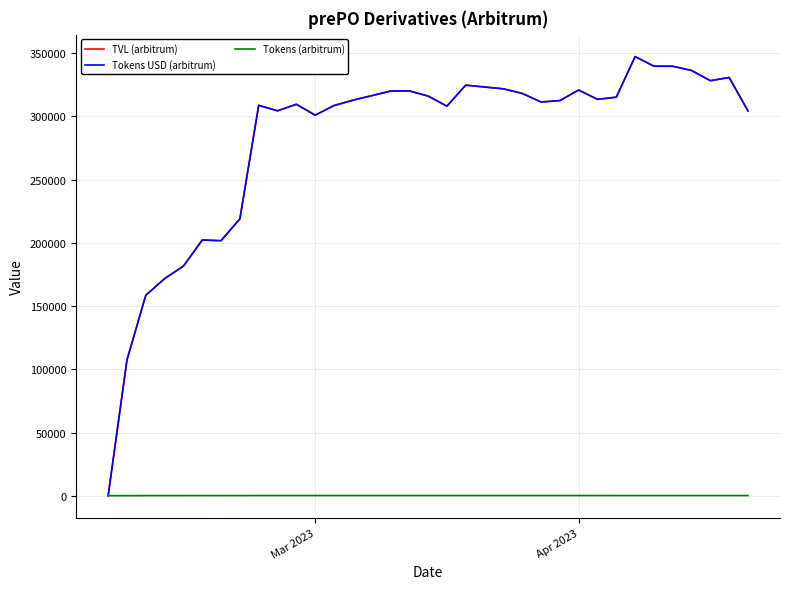

Reading right to left, transcribe all the data shown in this chart.

TVL (arbitrum): 304307.1	330805.6	328255.8	336326.5	339682.1	339740.1	347327.0	315200.0	313527.3	320870.7	312520.7	311415.2	318220.5	321814.0	323283.7	324732.2	308125.8	316125.9	320208.3	320018.7	316408.4	312791.3	308601.3	301019.5	309598.3	304411.8	308784.3	219017.6	201719.2	202235.6	181613.5	171738.7	158546.9	107356.1	0.9
Tokens USD (arbitrum): 304307.1	330805.6	328255.8	336326.5	339682.1	339740.1	347327.0	315200.0	313527.3	320870.7	312520.7	311415.2	318220.5	321814.0	323283.7	324732.2	308125.8	316125.9	320208.3	320018.7	316408.4	312791.3	308601.3	301019.5	309598.3	304411.8	308784.3	219017.6	201719.2	202235.6	181613.5	171738.7	158546.9	107356.1	0.9
Tokens (arbitrum): 139.7	140.7	141.5	144.3	144.9	145.4	147.9	147.8	148.4	150.5	150.4	150.4	153.5	153.5	152.5	153.0	152.7	157.6	157.4	157.2	158.1	156.4	155.9	157.2	156.1	155.5	157.6	107.7	103.6	100.1	93.1	85.7	80.5	53.9	0.0